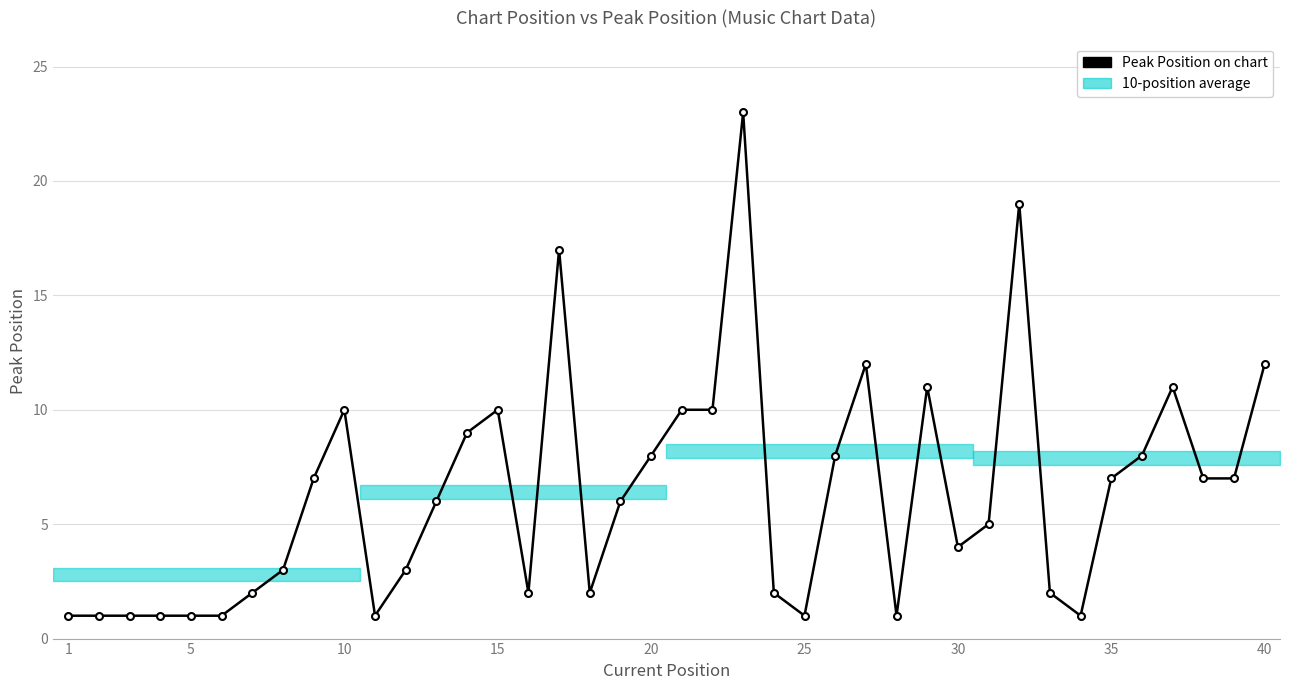

Count the number of categories in the chart.

40